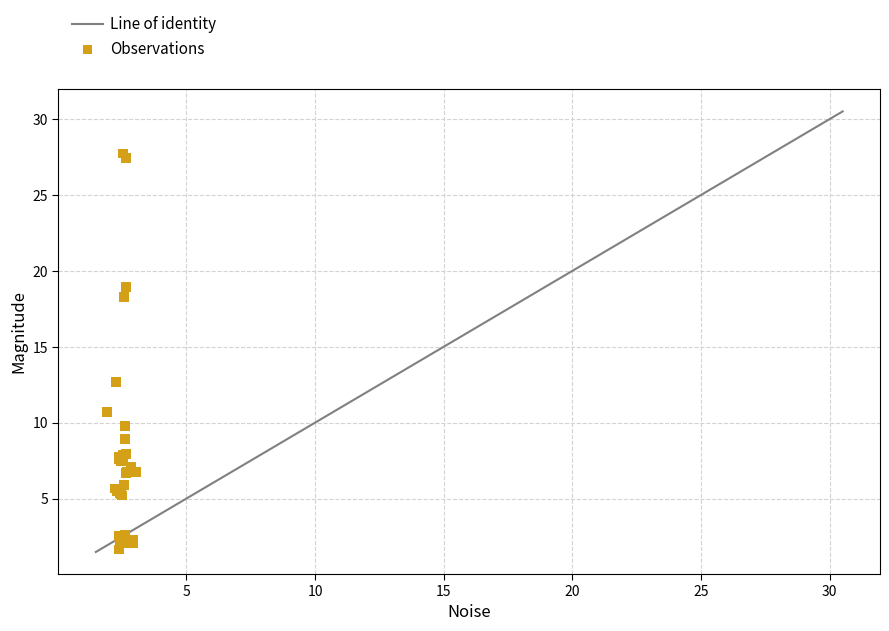

What Y value in the scatter plot is closest to 14?

12.7